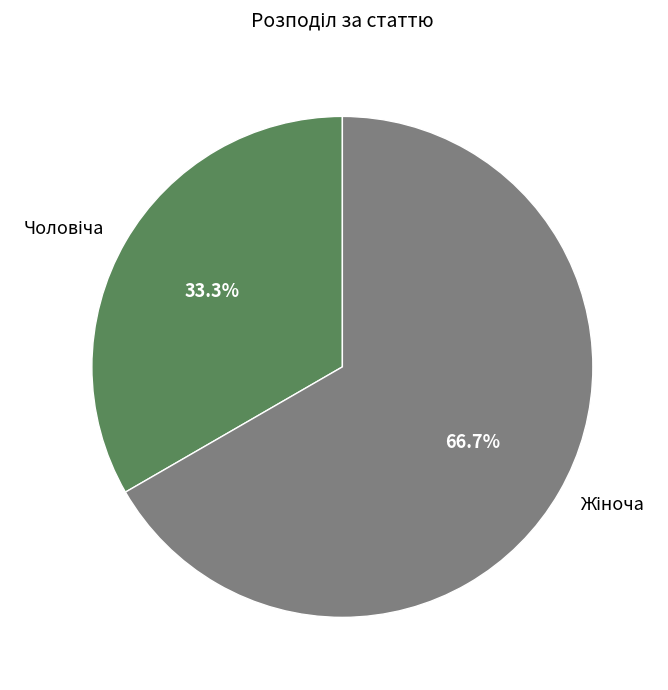

Does any single category account for the majority?

Yes